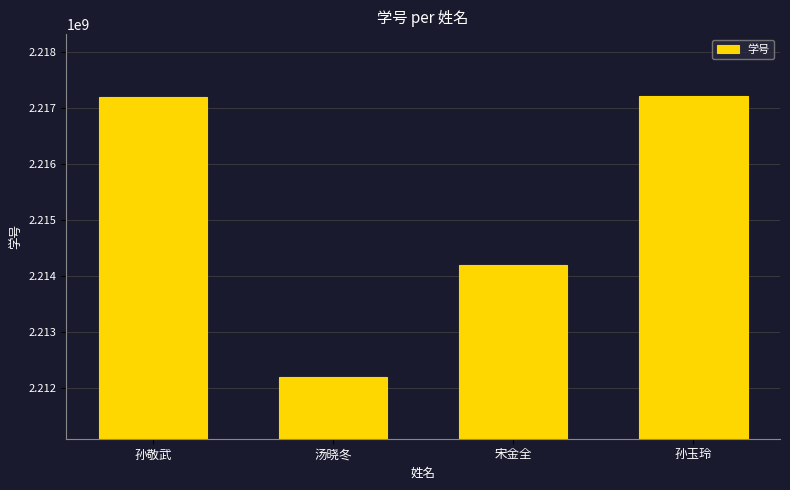

Count the number of data series in this chart.

1